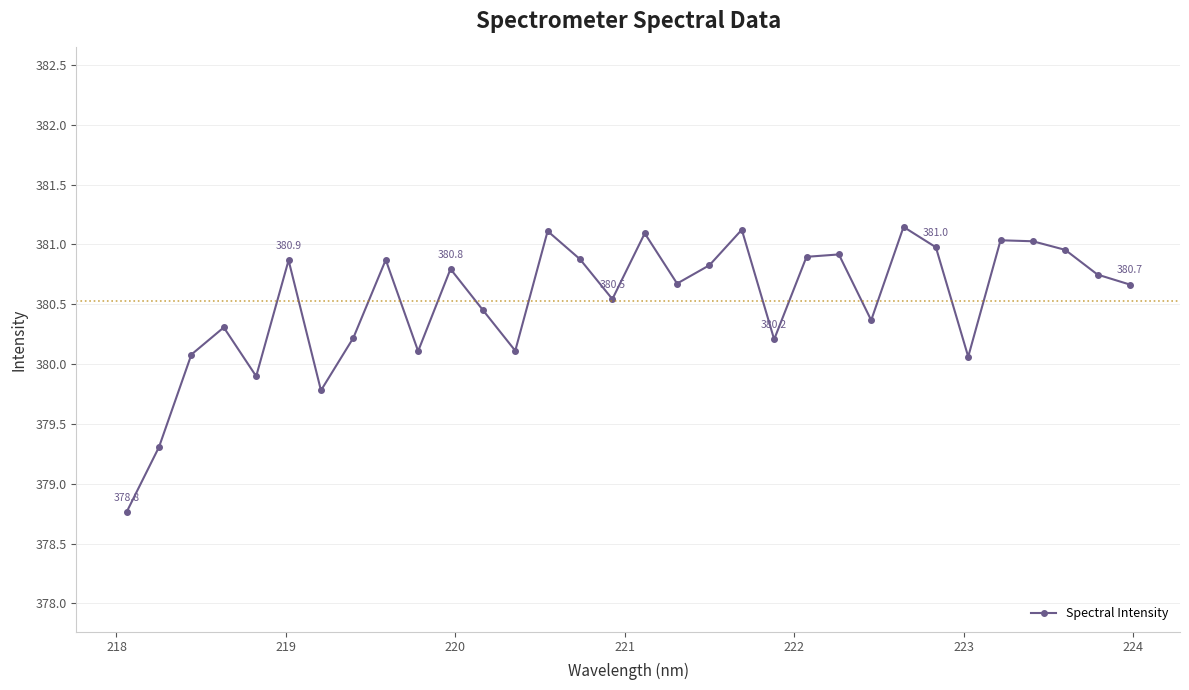

How many lines are shown in the chart?

1